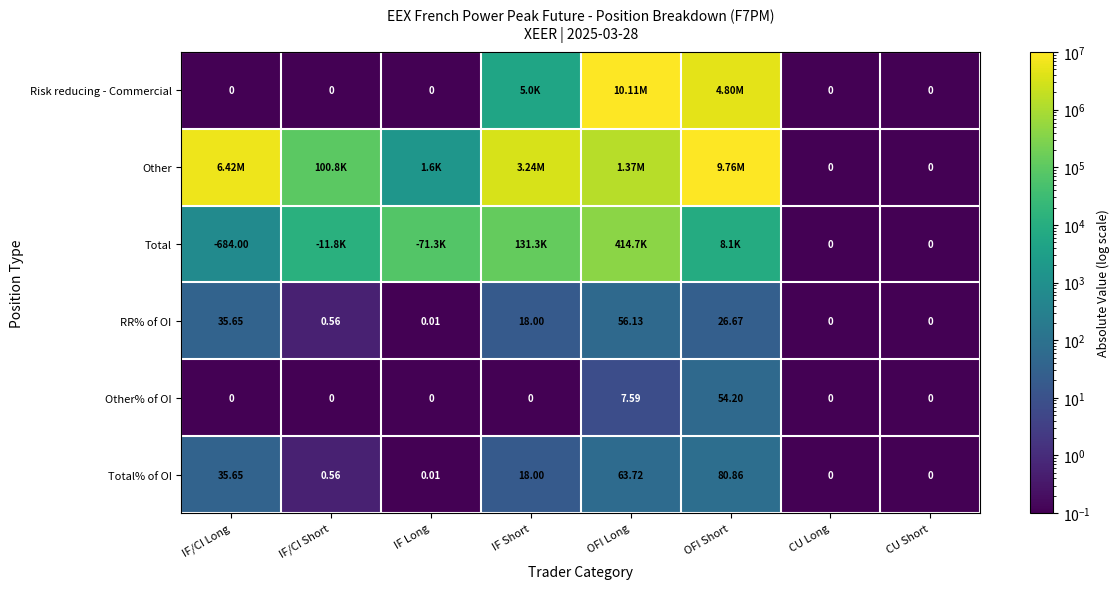

Is the value of Total% of OI at OFI Short greater than the value of Risk reducing - Commercial at IF/CI Long?

Yes